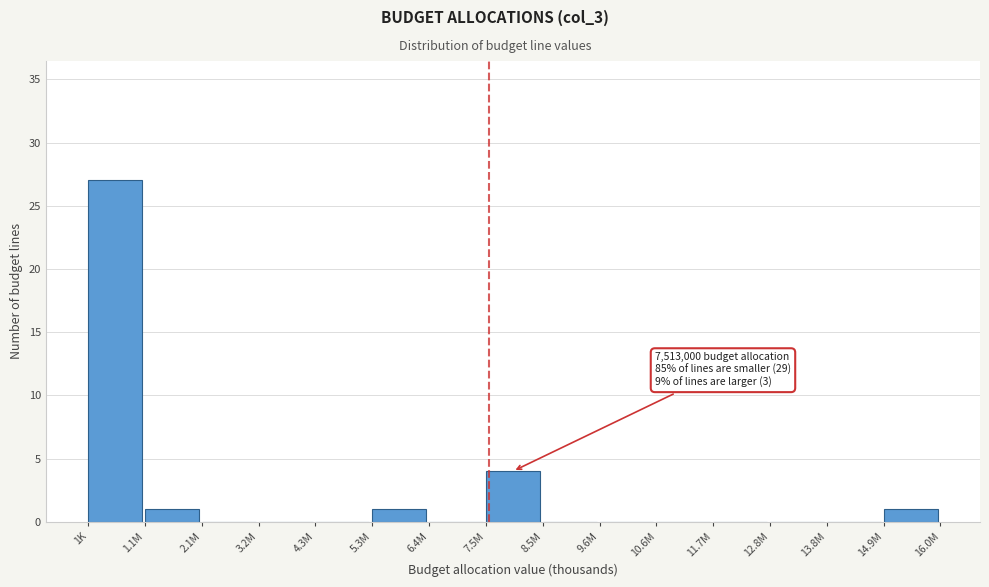

Reading left to right, list all the values displayed in this chart.

1K=27	1.1M=1	2.1M=0	3.2M=0	4.3M=0	5.3M=1	6.4M=0	7.5M=4	8.5M=0	9.6M=0	10.6M=0	11.7M=0	12.8M=0	13.8M=0	14.9M=1